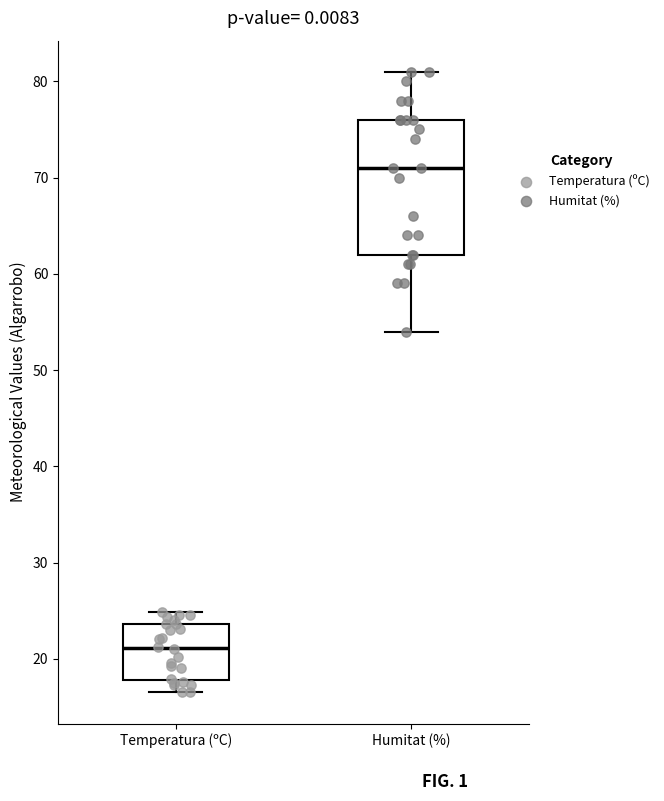

Where does the median line of the box for Humitat (%) sit on the y-axis? The values are not printed on the chart, so give them approximately, as read against the axis.

71